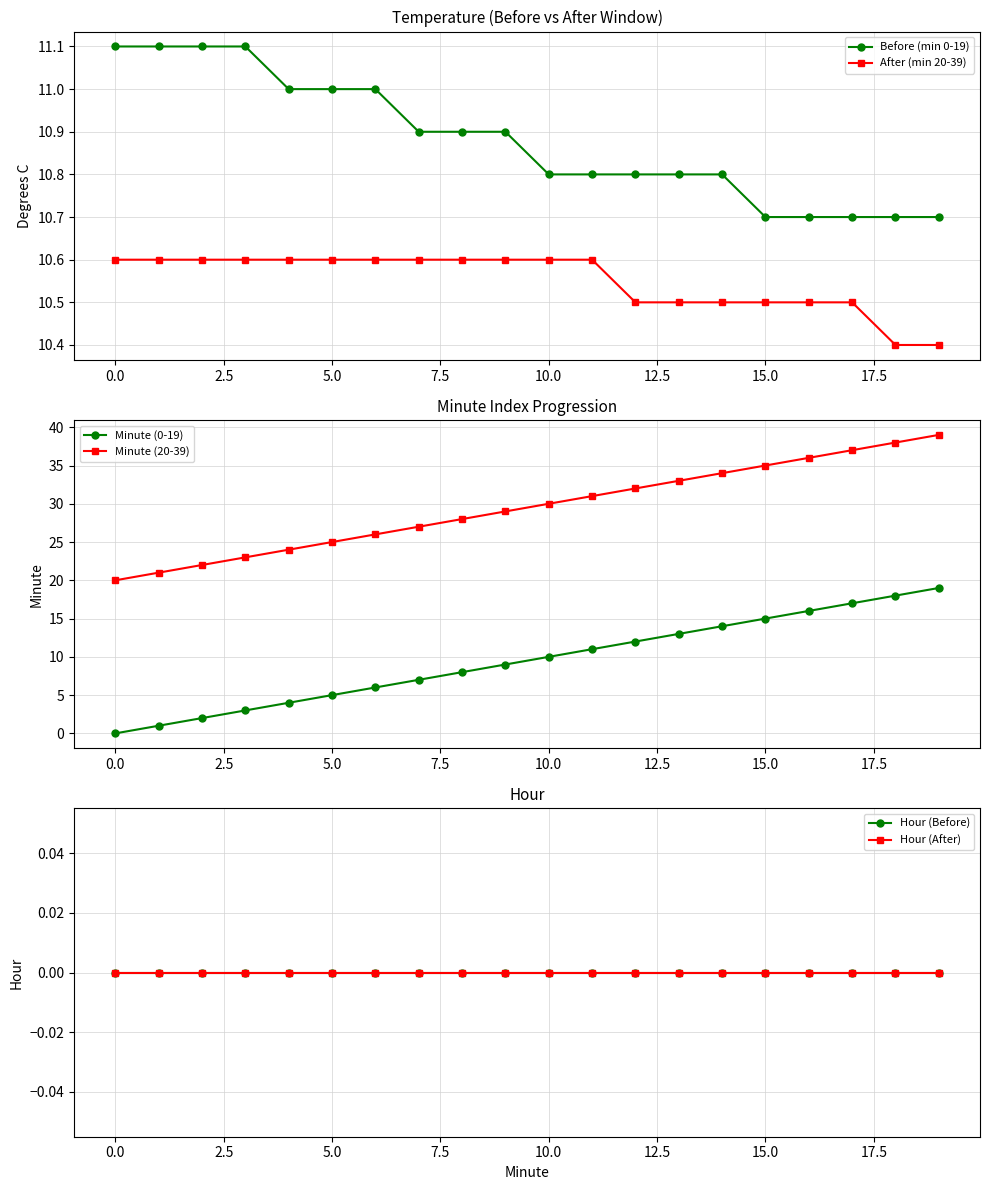

True or false: Minute (20-39) has more than 2 points higher than both neighbors.

False